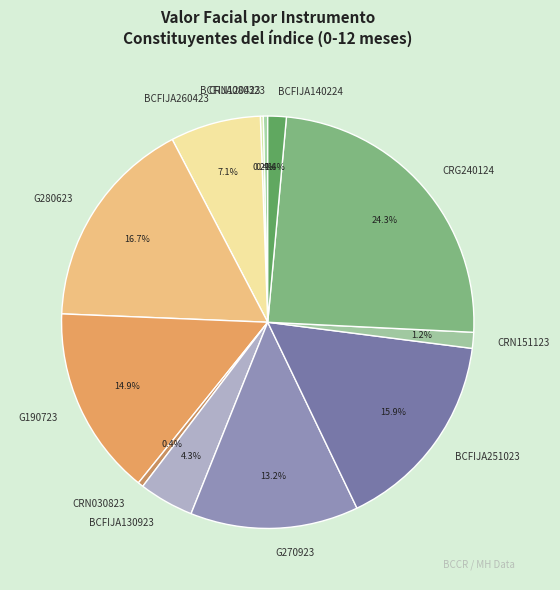

Is it true that BCFIJA260423 is 1% of the pie?

False